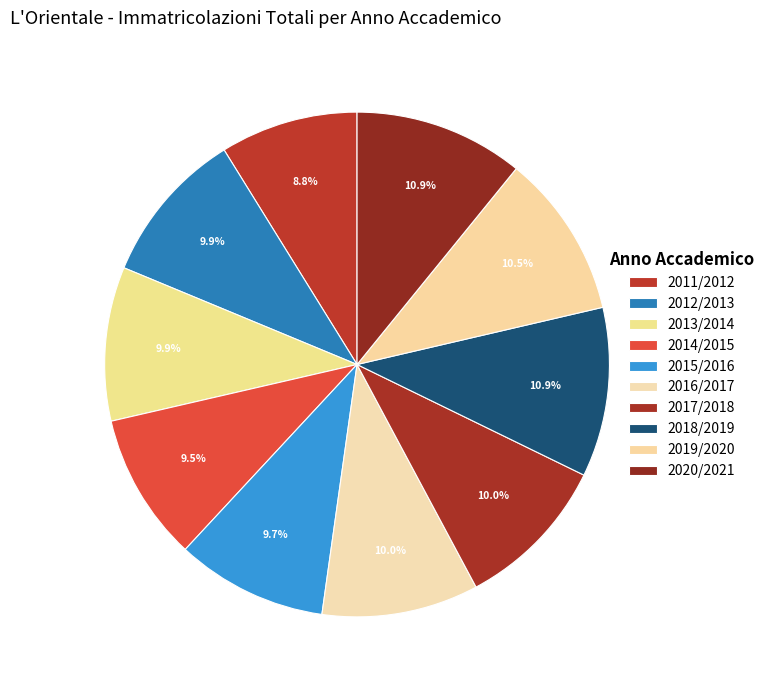

Count the number of slices in the pie.

10